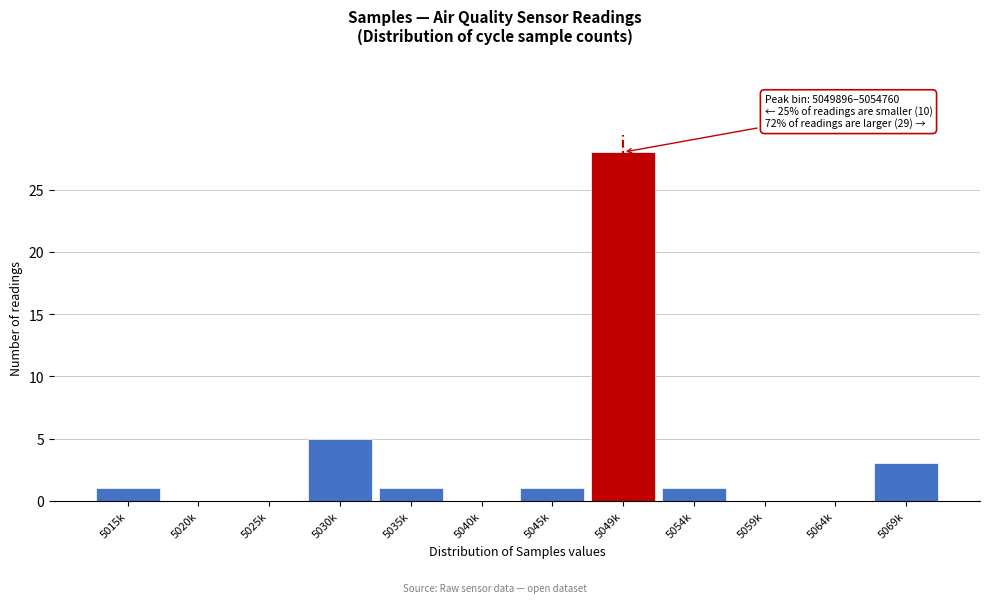

Reading left to right, list all the values displayed in this chart.

5015k=1	5020k=0	5025k=0	5030k=5	5035k=1	5040k=0	5045k=1	5049k=28	5054k=1	5059k=0	5064k=0	5069k=3